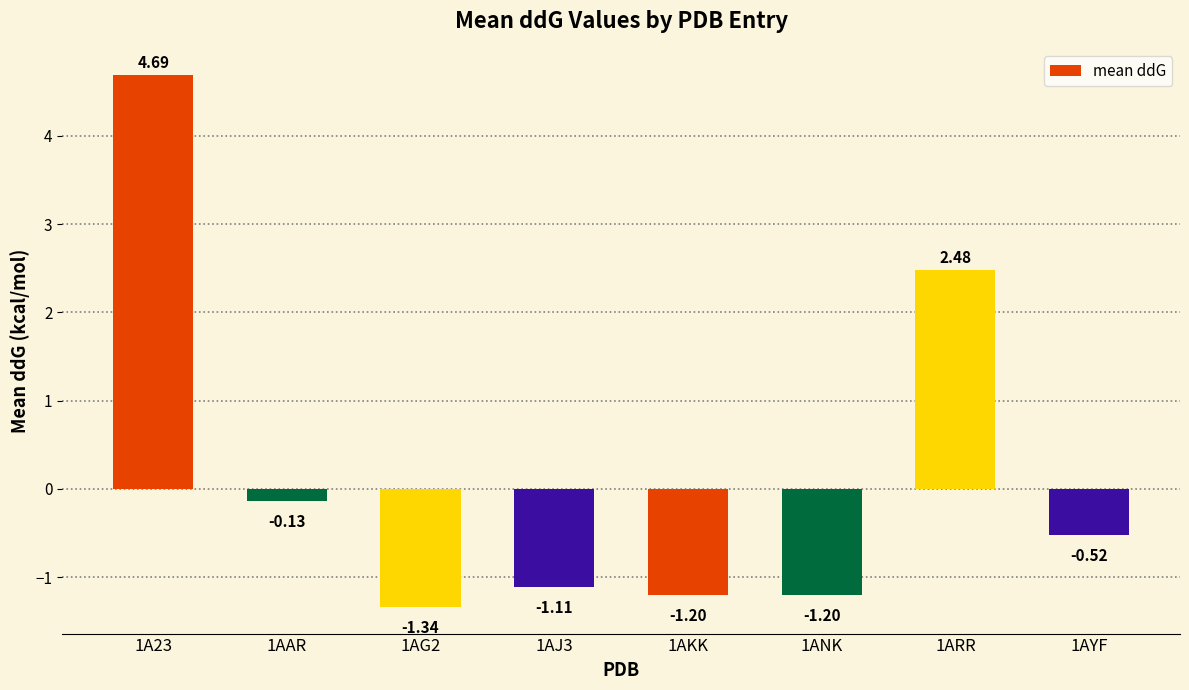

The chart shows a value of 4.7 at 1A23. True or false?

True